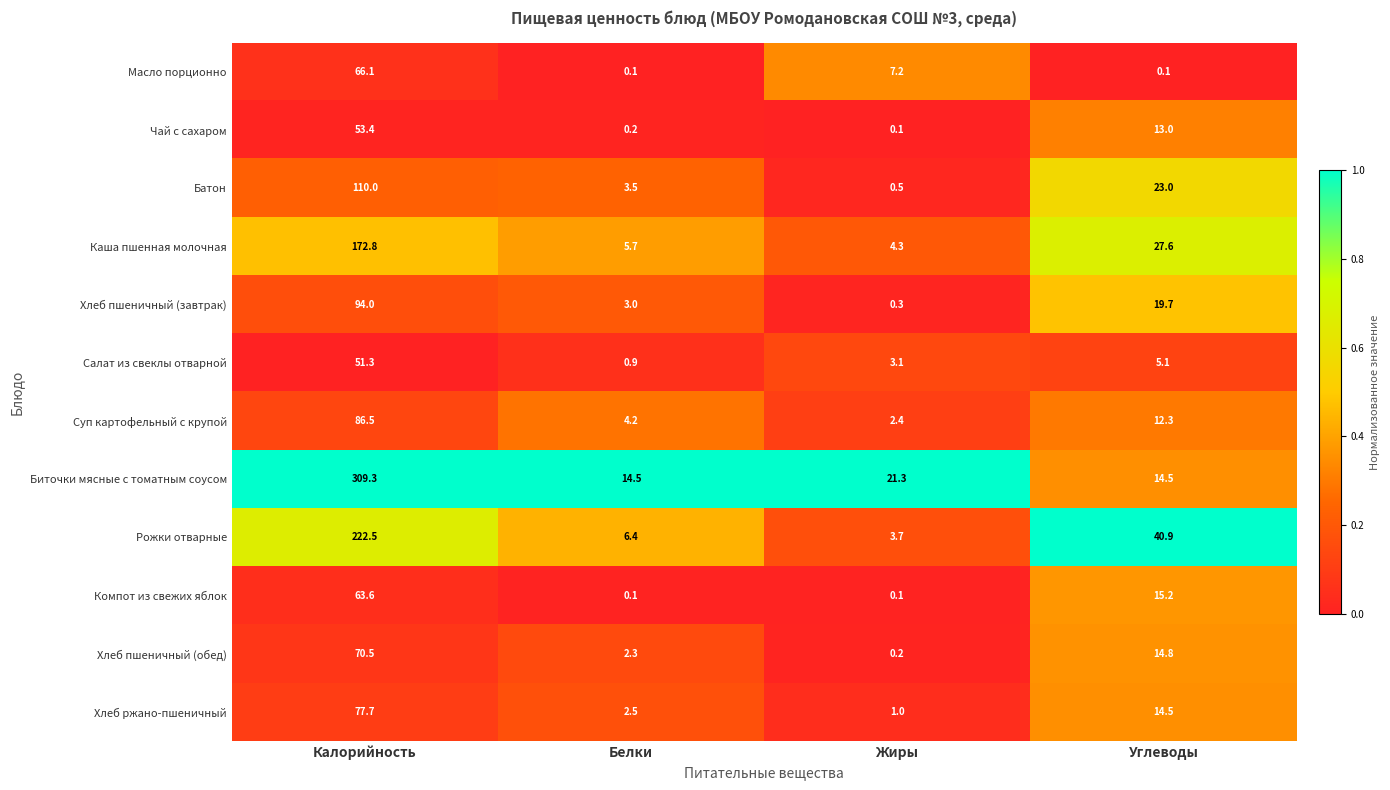

Is the value of Хлеб пшеничный (обед) at Жиры greater than the value of Рожки отварные at Жиры?

No